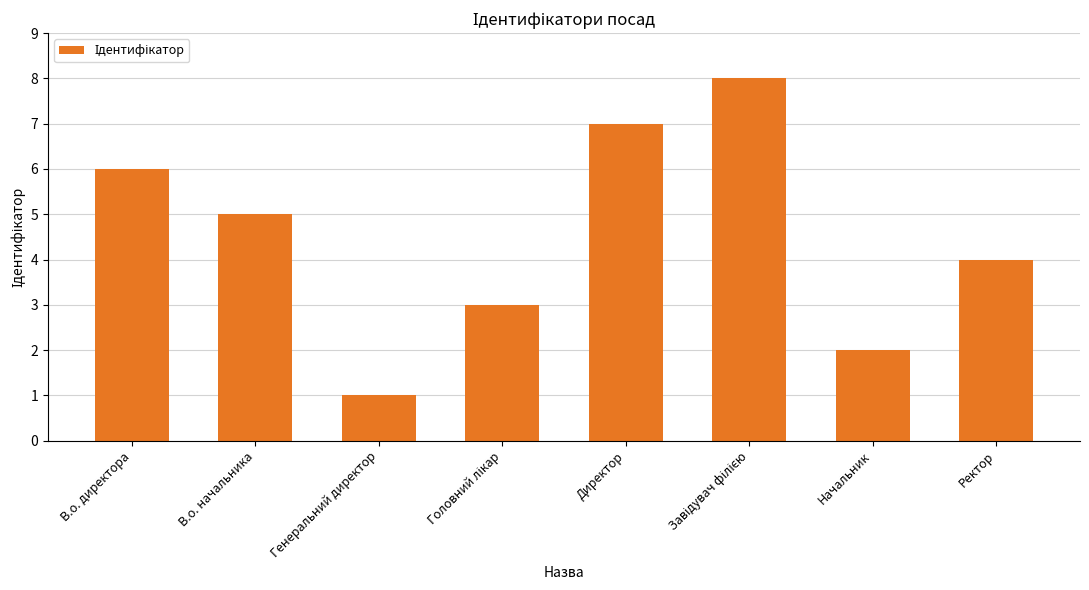

What is the label of the 5th bar from the left?

Директор